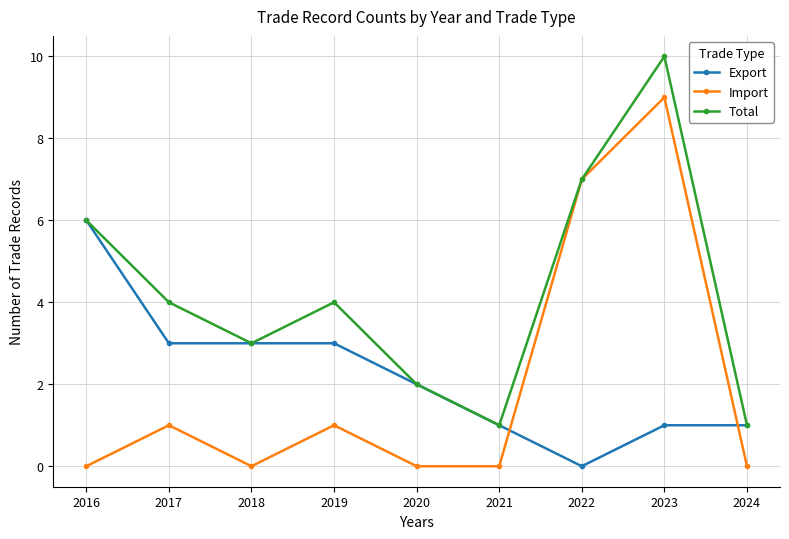

The Export series shows -3 at 2022. True or false?

False